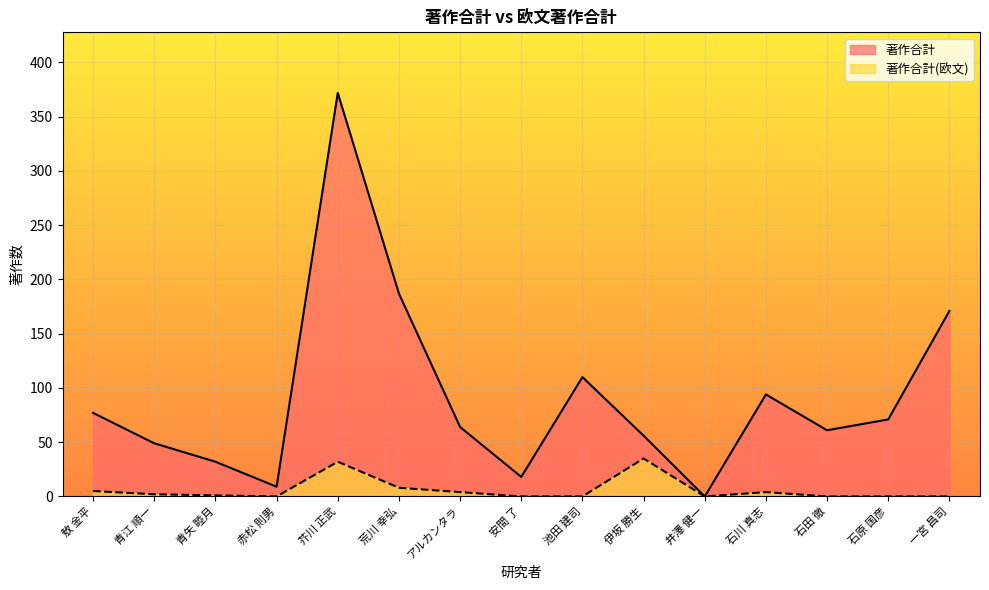

Is it true that 著作合計(欧文) equals 32 at 芥川 正武?

True